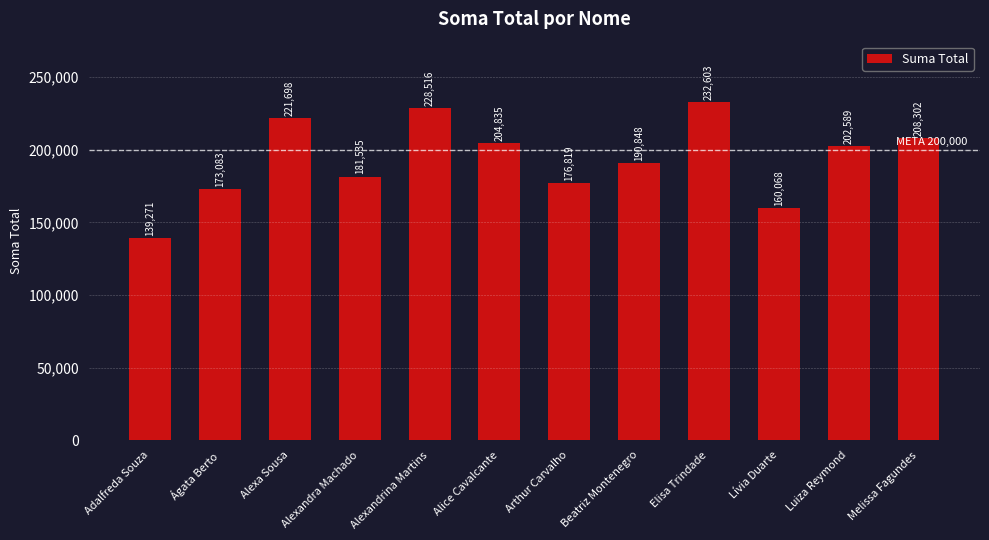

What is the difference between the maximum and minimum values?

93332